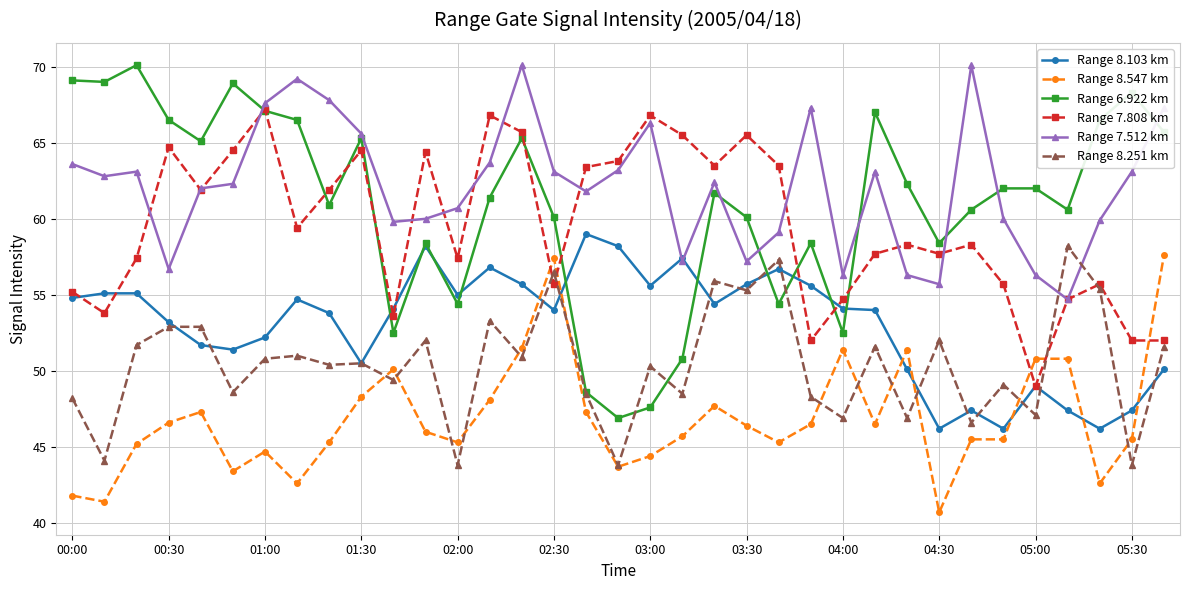

What is the value of the Range 6.922 km point at the 24th from the left?

58.4